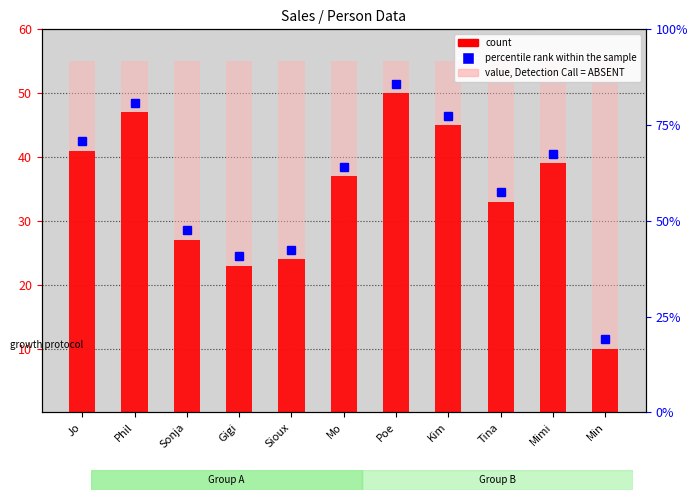

What is the change in value from Mo to Min?

-27